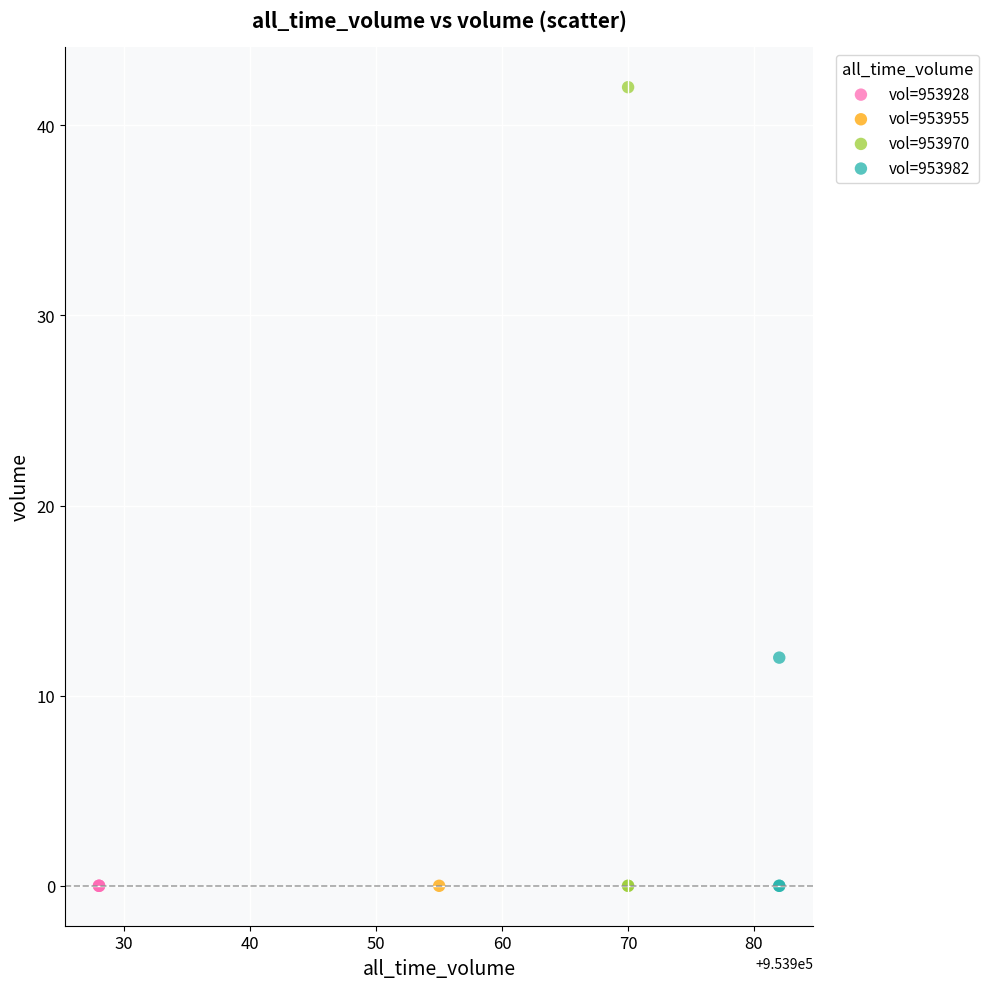

What are all the series names shown in the legend?

vol=953928, vol=953955, vol=953970, vol=953982